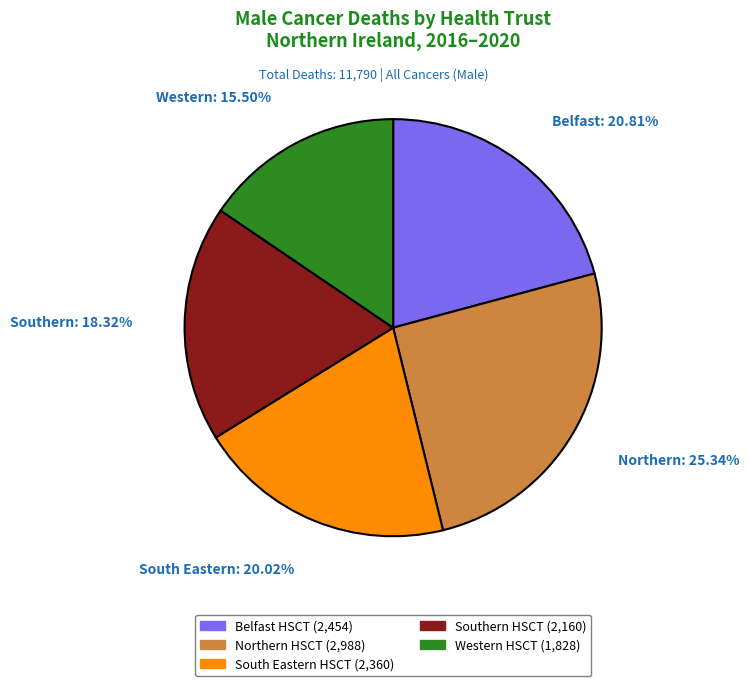

How many slices are in this pie chart?

5